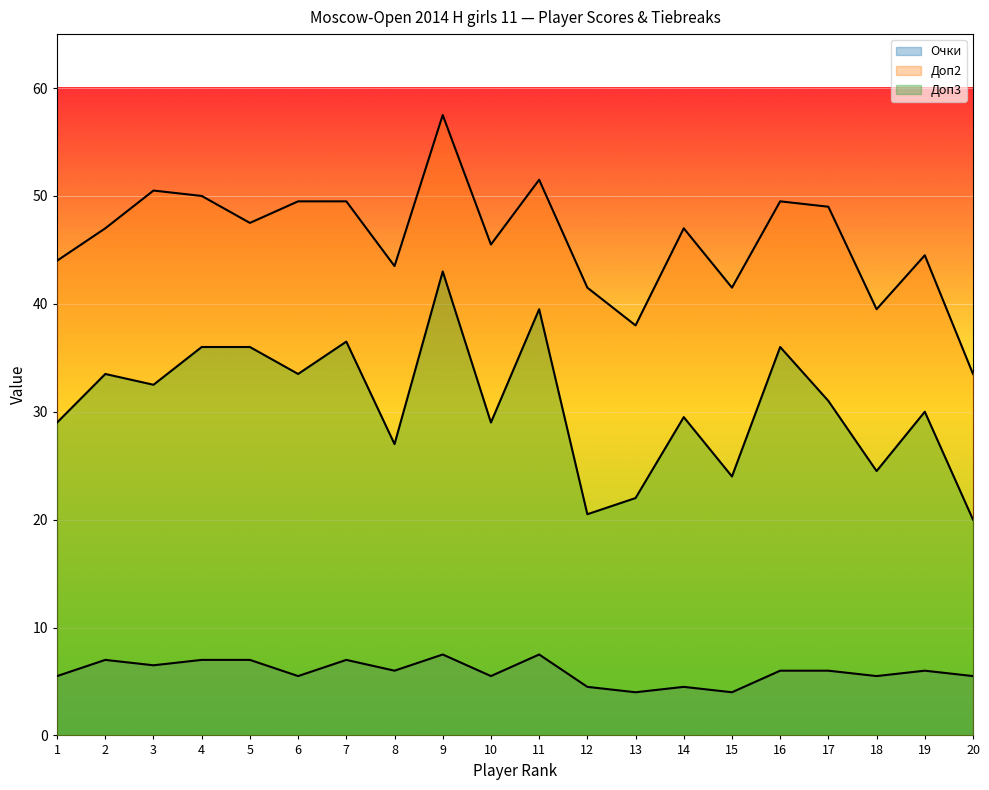

What is the difference between the maximum and minimum values in the Доп2 series?

24.0